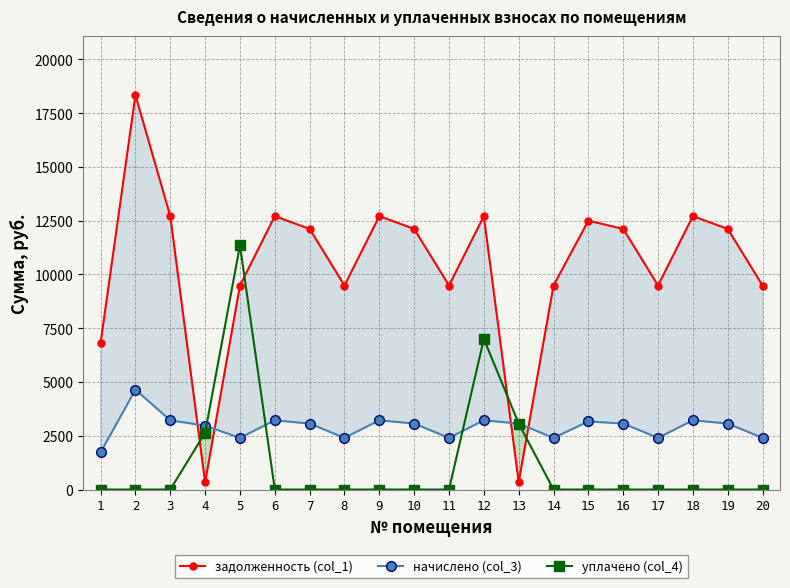

How many lines are shown in the chart?

3